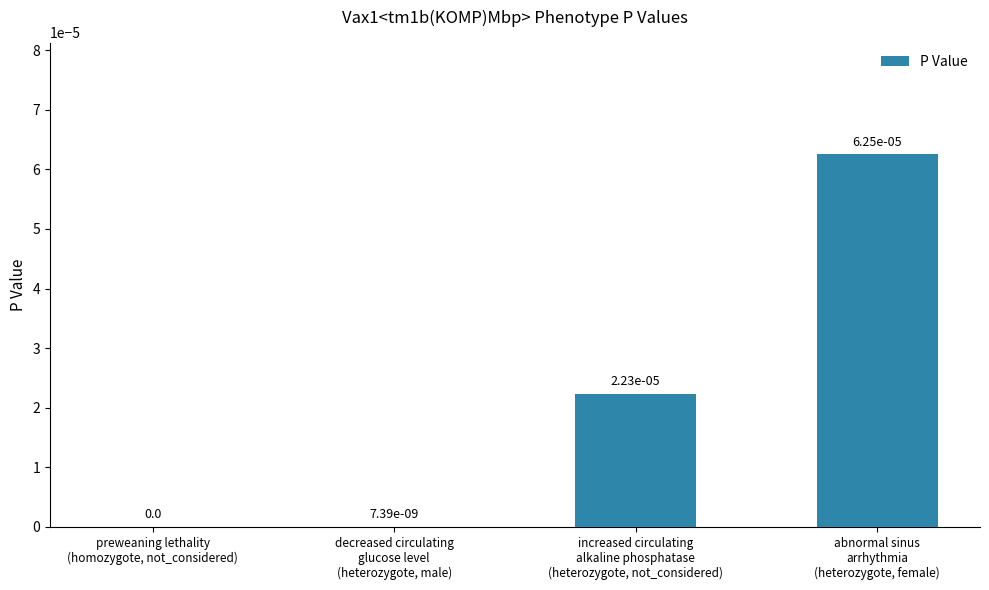

How many data points are above 0?

3